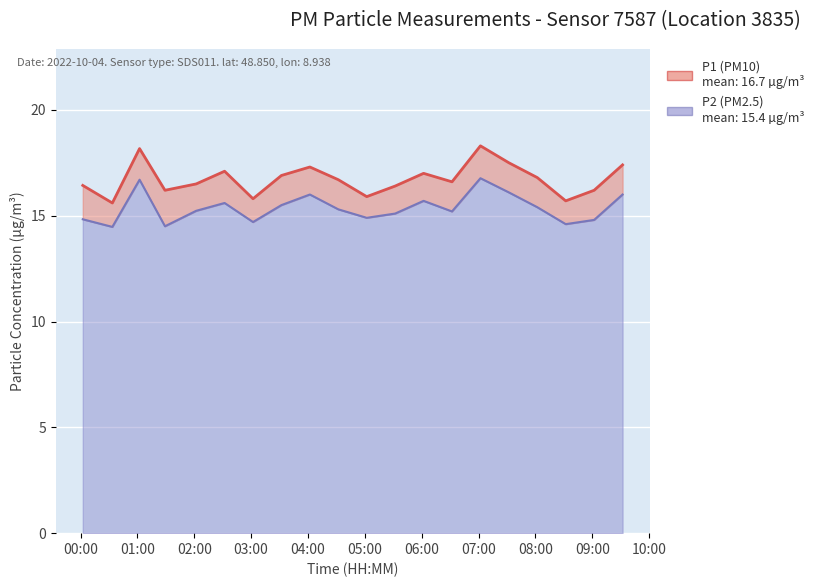

At which label does P2 first exceed 15?

01:02